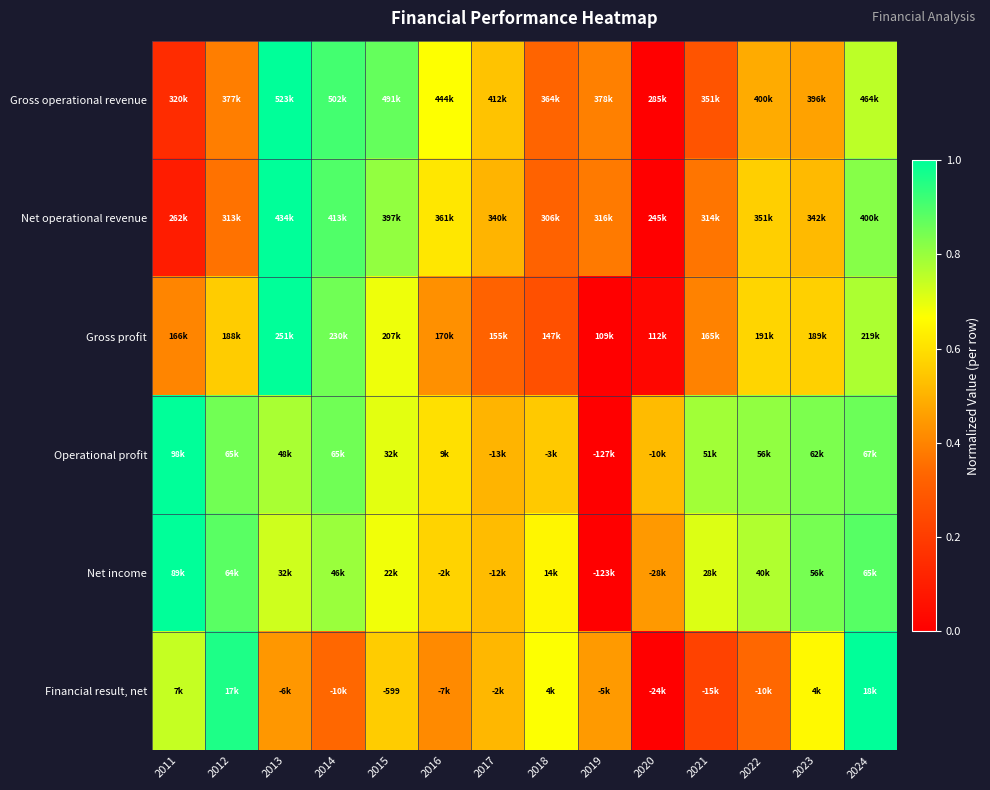

List the labels in order of Operational profit value, smallest first.

2019, 2017, 2020, 2018, 2016, 2015, 2013, 2021, 2022, 2023, 2012, 2014, 2024, 2011